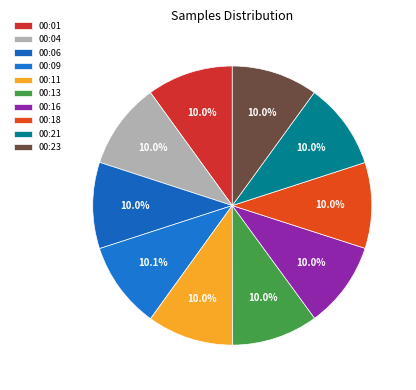

What percentage is the 00:06 slice, to the nearest percent?

10%